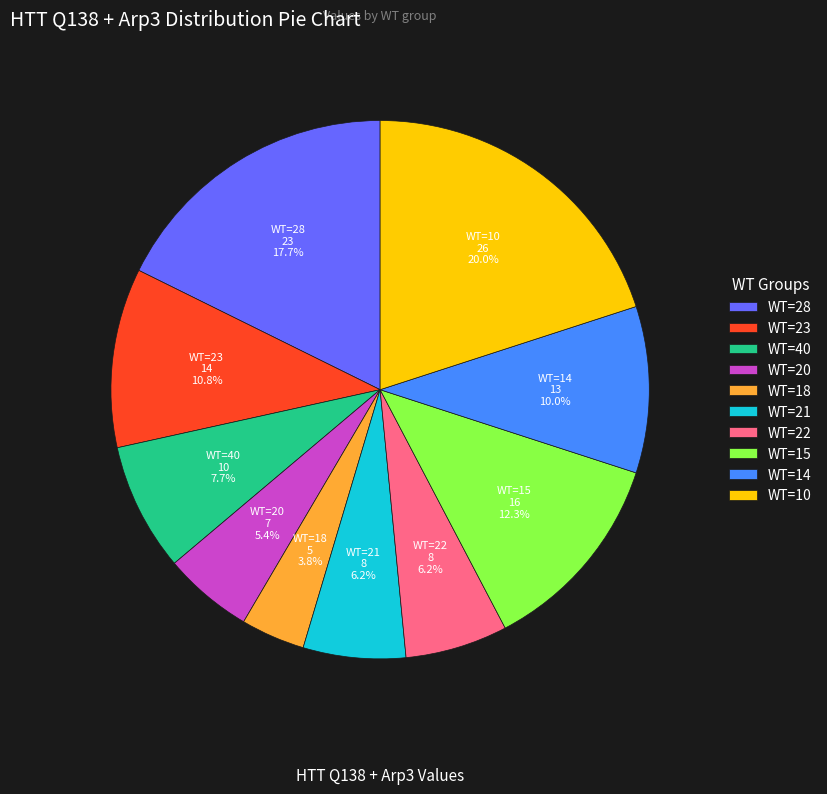

Does WT=22 represent more than half of the total?

No